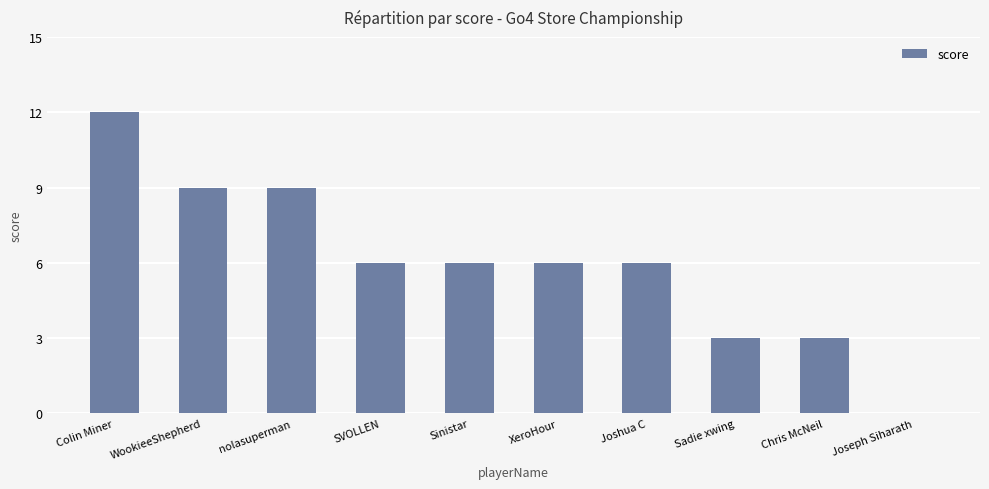

True or false: the data shows 9 at WookieeShepherd.

True